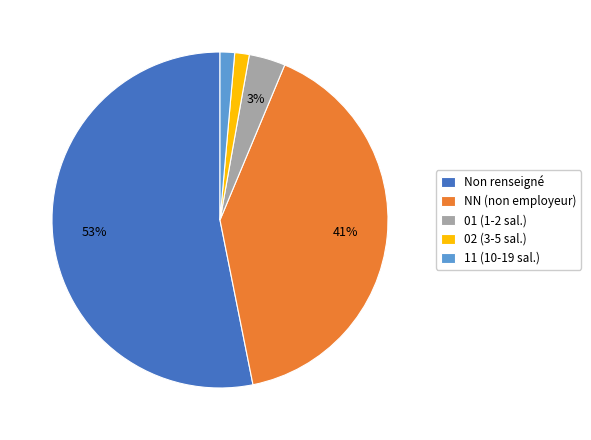

Does 11 (10-19 sal.) account for over 50% of the chart?

No